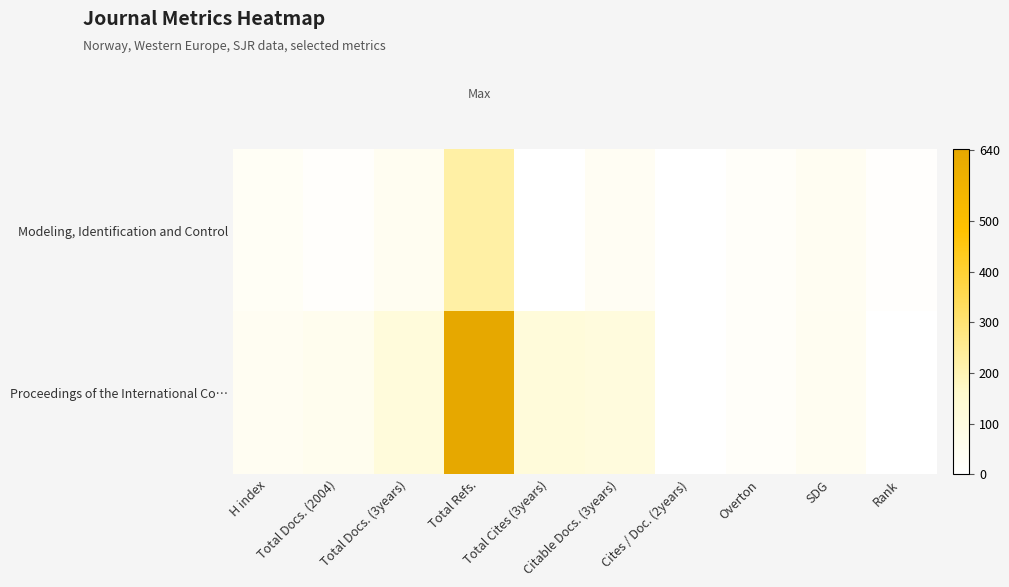

Rank the series at Cites / Doc. (2years) from highest to lowest value.

Proceedings of the International Co…, Modeling, Identification and Control